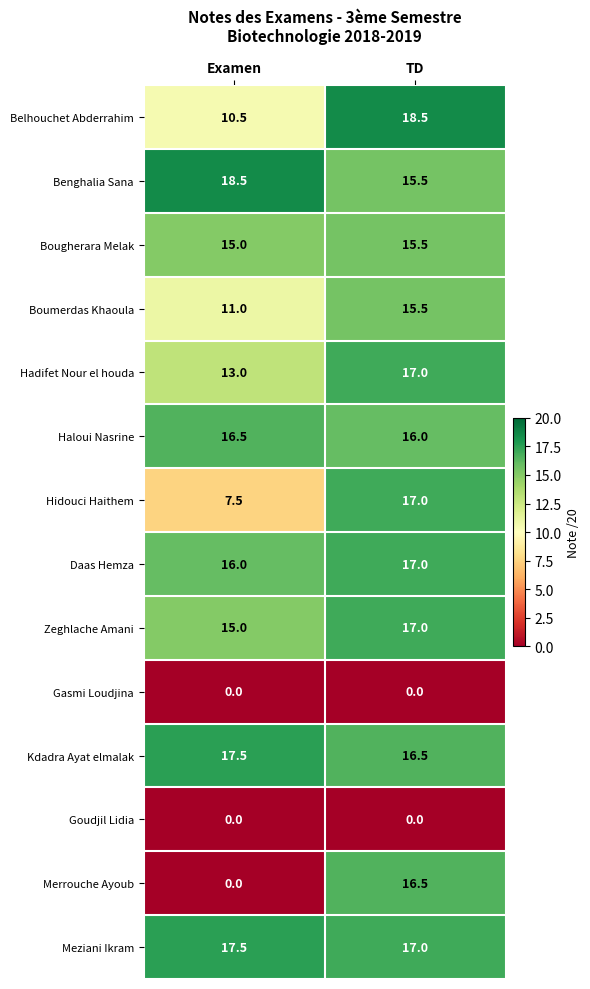

Reading right to left, transcribe all the data shown in this chart.

Belhouchet Abderrahim: TD=18.5	Examen=10.5
Benghalia Sana: TD=15.5	Examen=18.5
Bougherara Melak: TD=15.5	Examen=15.0
Boumerdas Khaoula: TD=15.5	Examen=11.0
Hadifet Nour el houda: TD=17.0	Examen=13.0
Haloui Nasrine: TD=16.0	Examen=16.5
Hidouci Haithem: TD=17.0	Examen=7.5
Daas Hemza: TD=17.0	Examen=16.0
Zeghlache Amani: TD=17.0	Examen=15.0
Gasmi Loudjina: TD=0.0	Examen=0.0
Kdadra Ayat elmalak: TD=16.5	Examen=17.5
Goudjil Lidia: TD=0.0	Examen=0.0
Merrouche Ayoub: TD=16.5	Examen=0.0
Meziani Ikram: TD=17.0	Examen=17.5